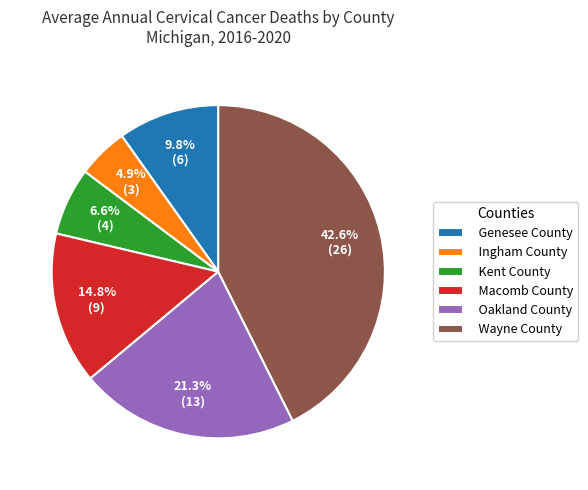

How many segments does this pie chart have?

6